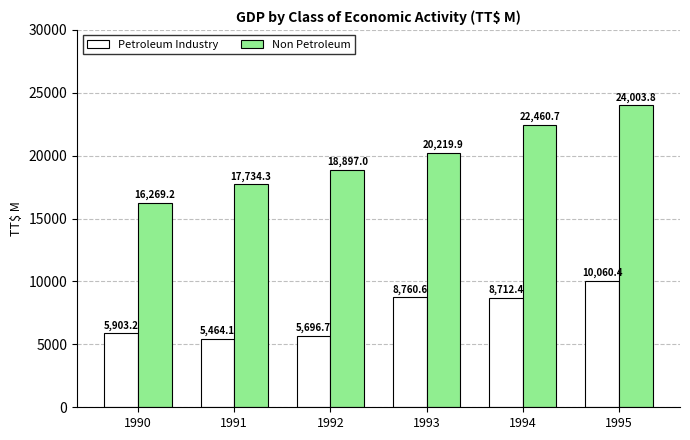

What is the spread (max minus min) of values at 1993?

11459.3